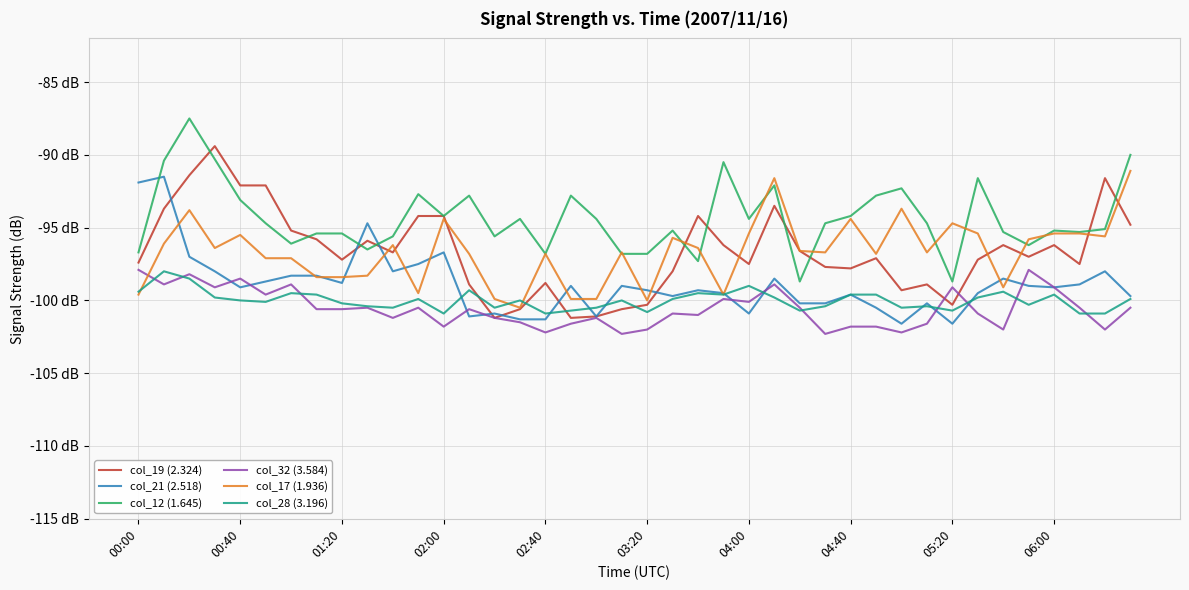

Does the chart have visible grid lines?

Yes